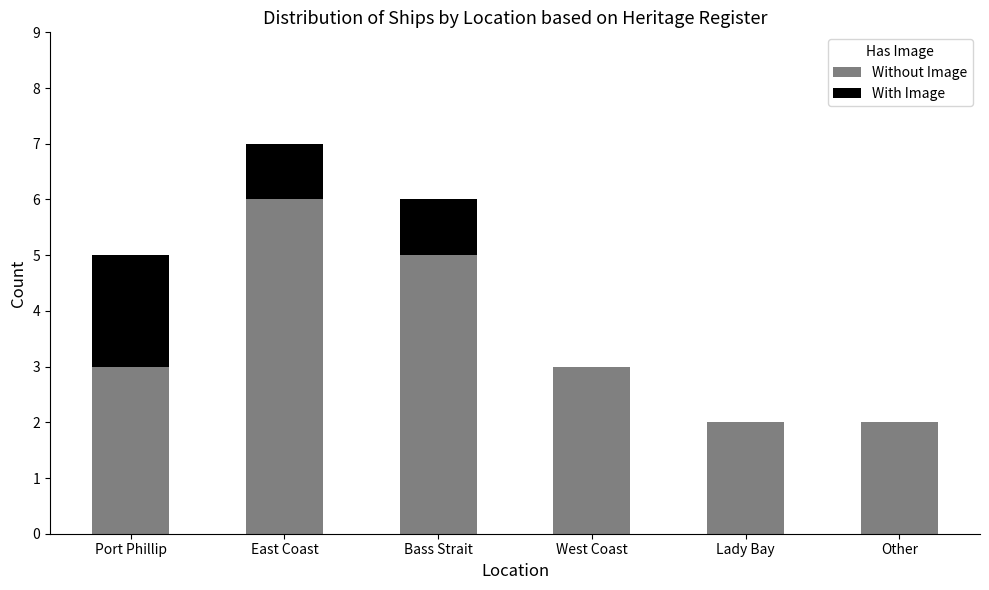

What is the sum of the Without Image values at West Coast and Port Phillip?

6